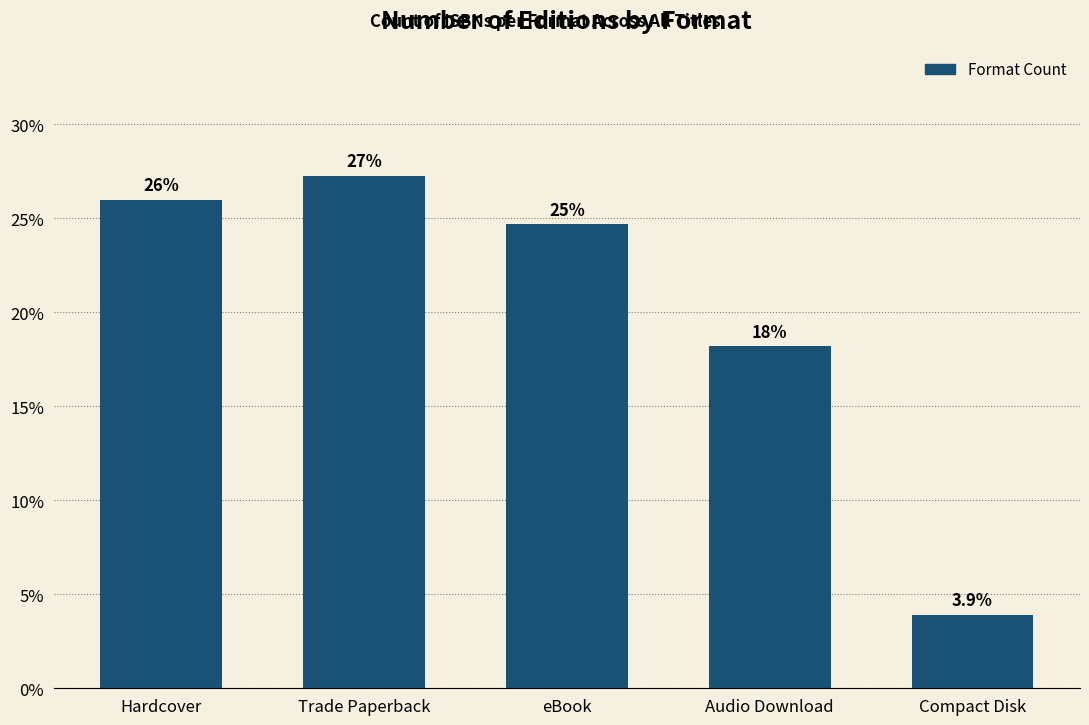

The chart shows a value of 24.7 at eBook. True or false?

True